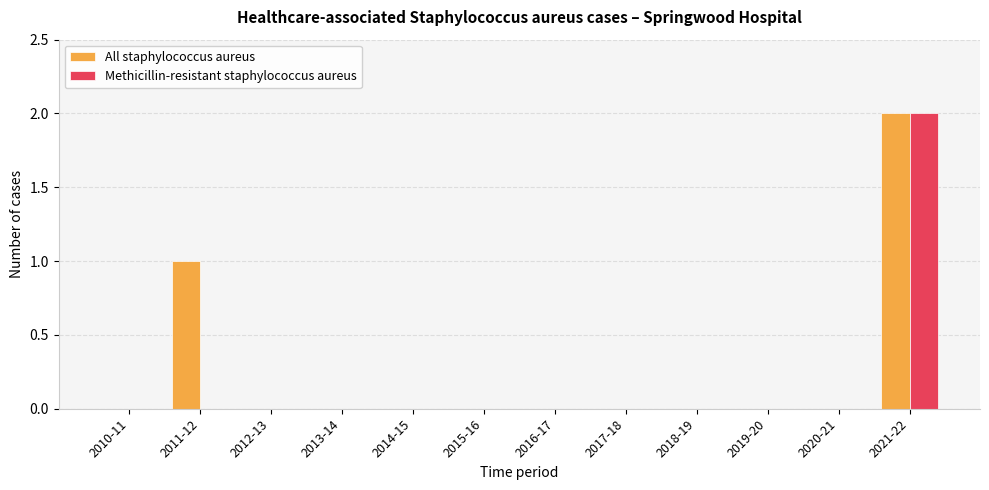

At which label does Methicillin-resistant staphylococcus aureus reach its peak?

2021-22